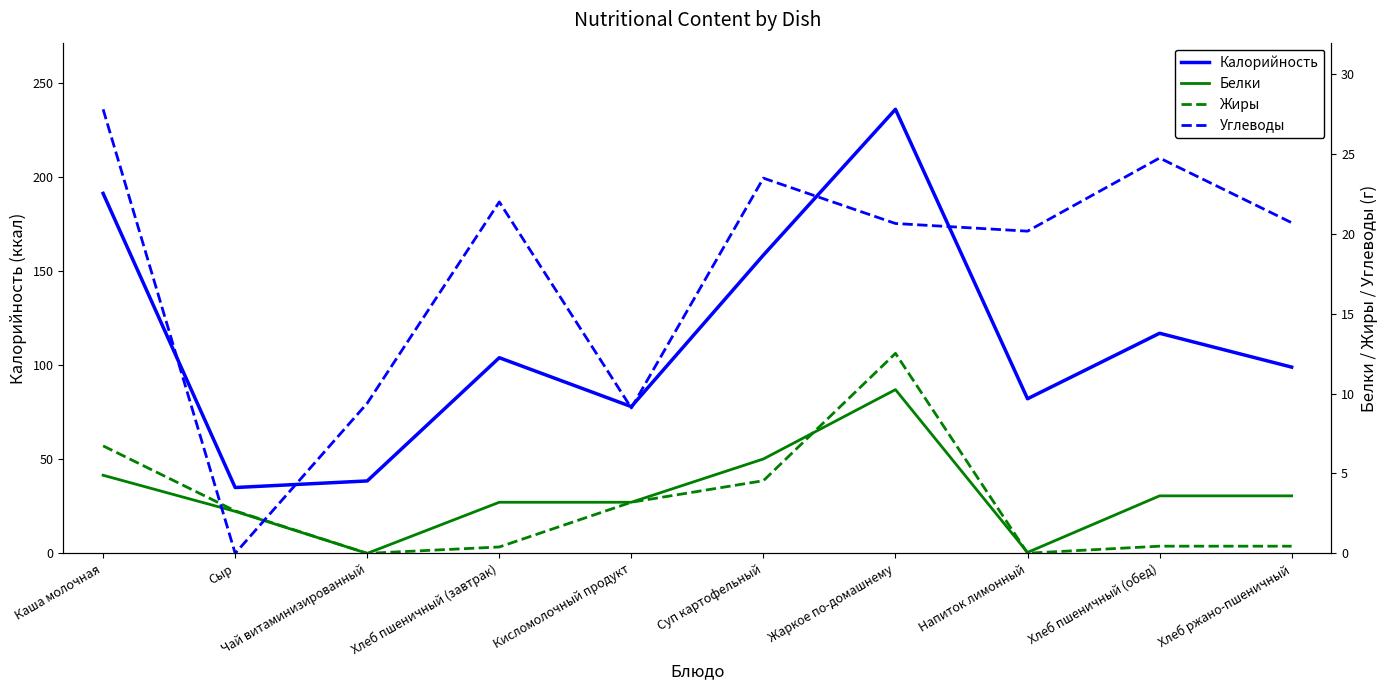

At which category does the chart reach its minimum across all series?

Чай витаминизированный